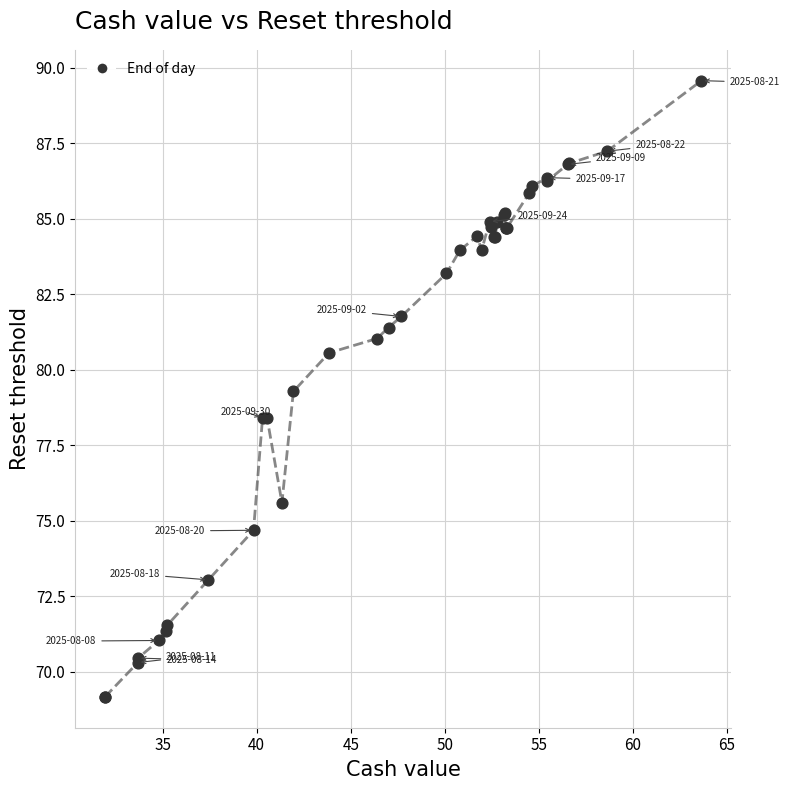

What Y value in the scatter plot is closest to 79?

79.3